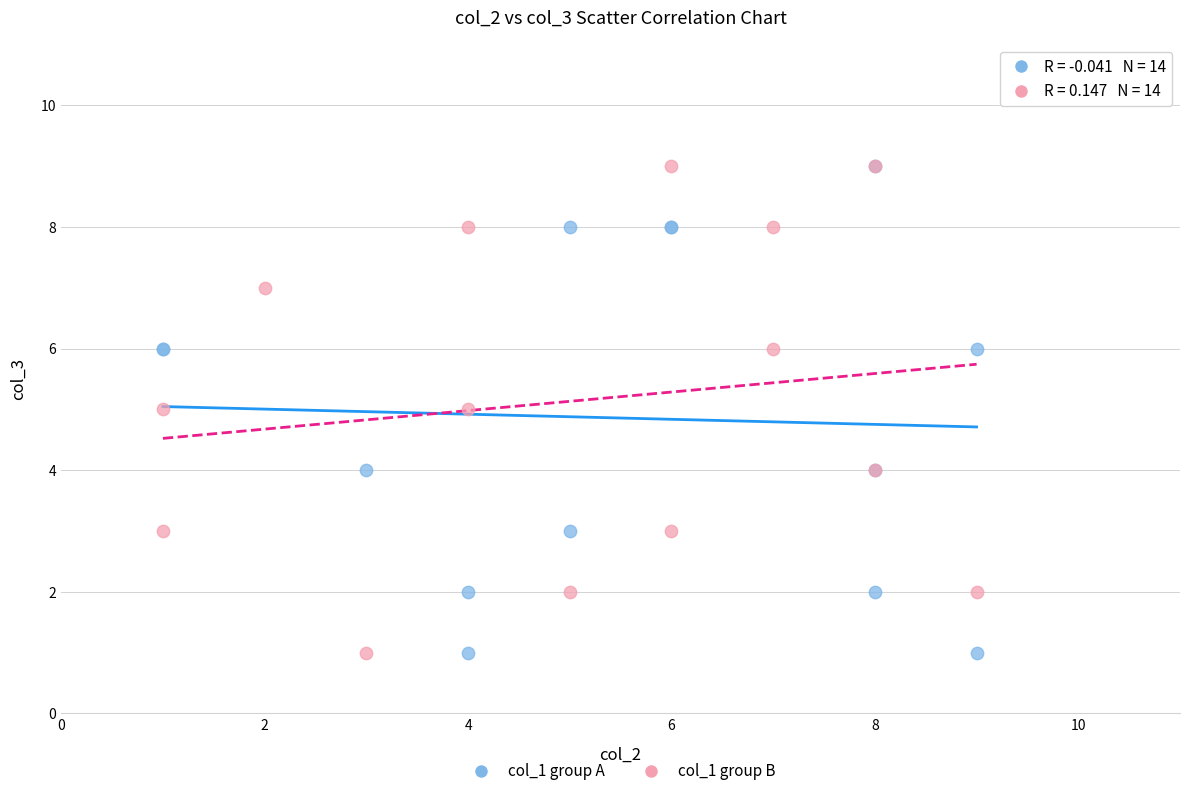

What are all the series names shown in the legend?

col_1 group A, col_1 group B